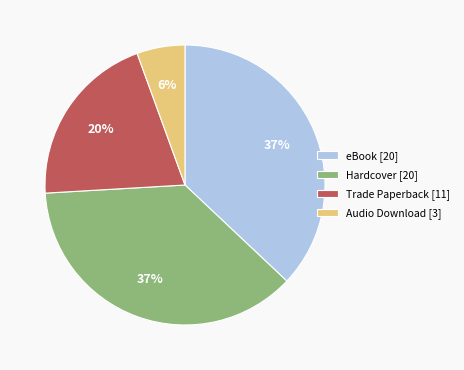

To the nearest percent, what percentage of the pie is Trade Paperback?

20%